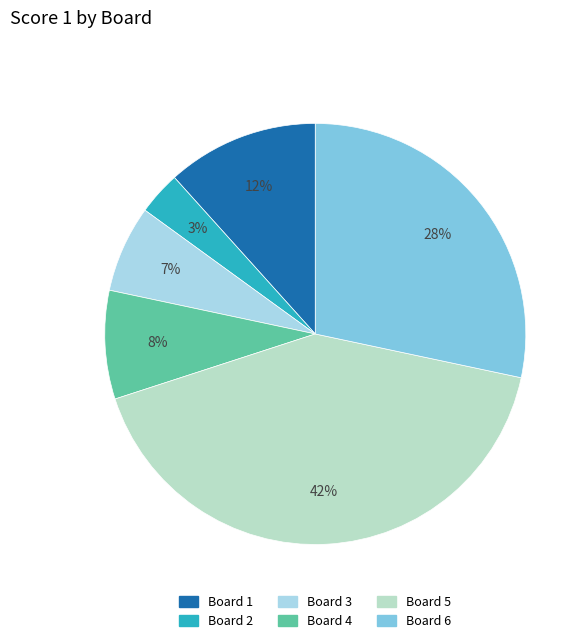

Which has a higher value, Board 3 or Board 2?

Board 3